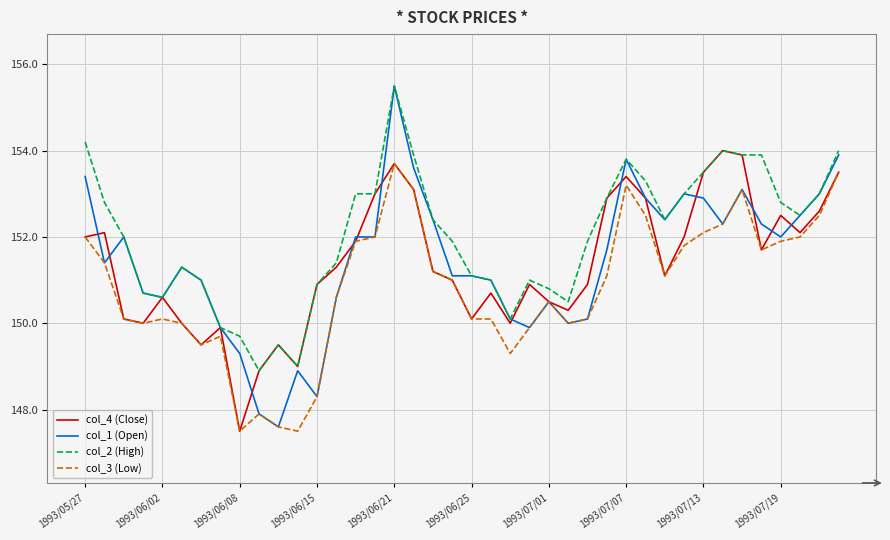

What is the highest value of the col_1 (Open) series?

155.5